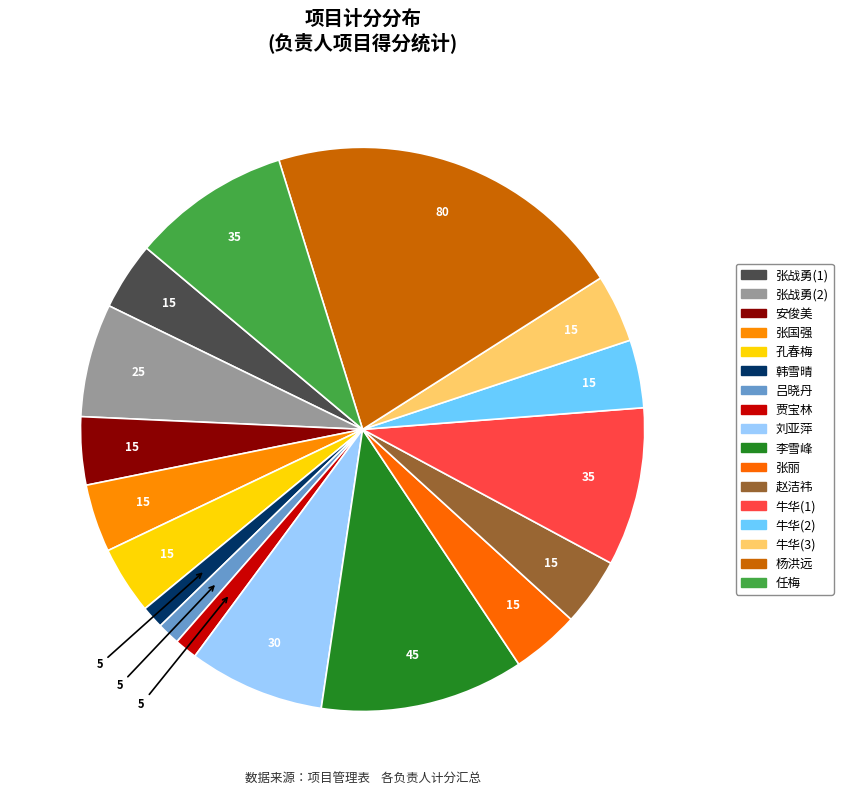

How many segments does this pie chart have?

17